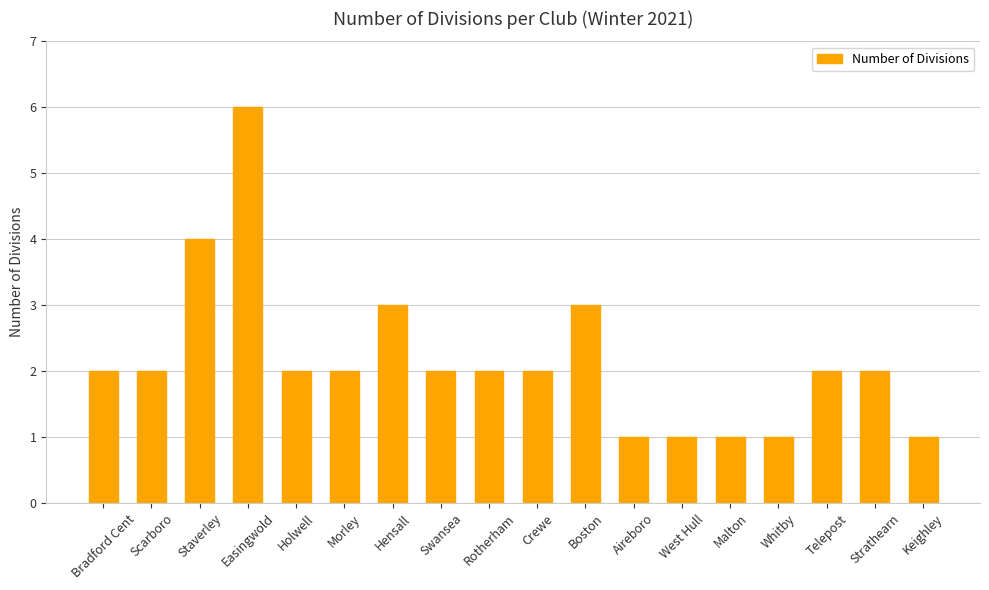

What is the sum of the values at Rotherham and Holwell?

4